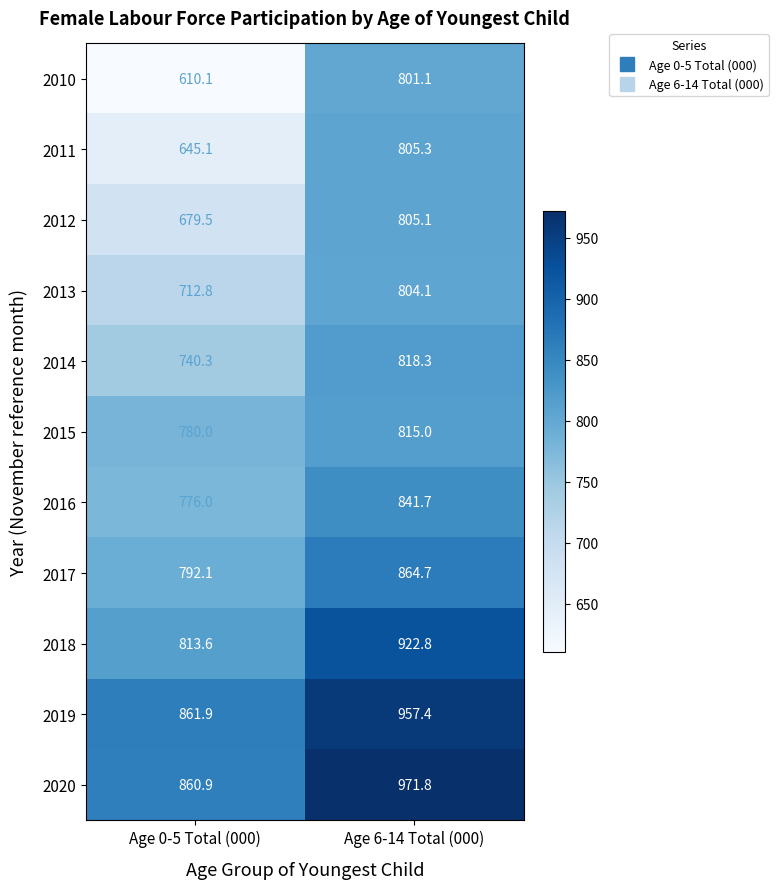

The 2014 series shows 740.3 at Age 0-5 Total (000). True or false?

True